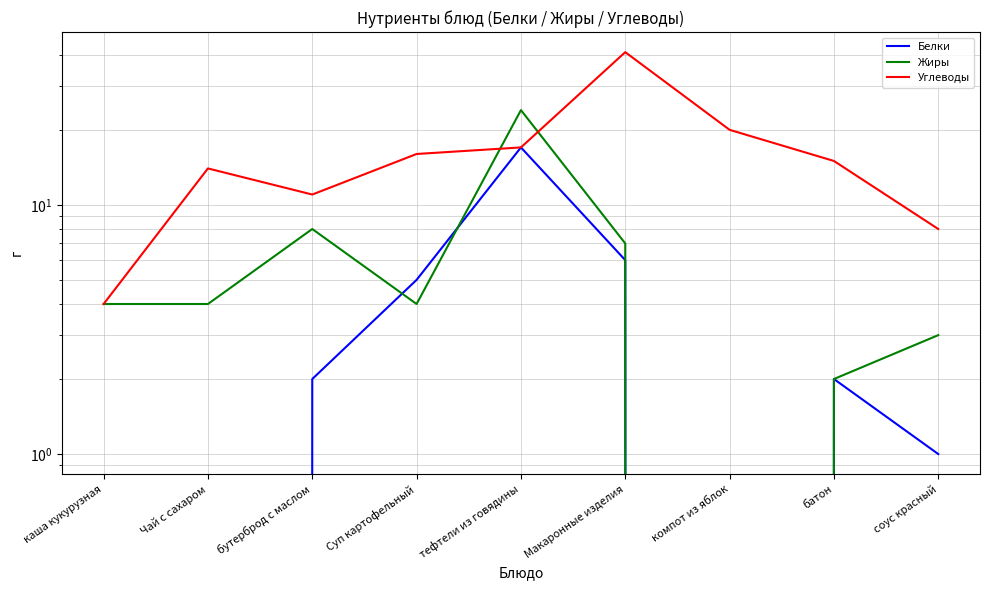

Rank the series by their maximum value, from highest to lowest.

Углеводы, Жиры, Белки